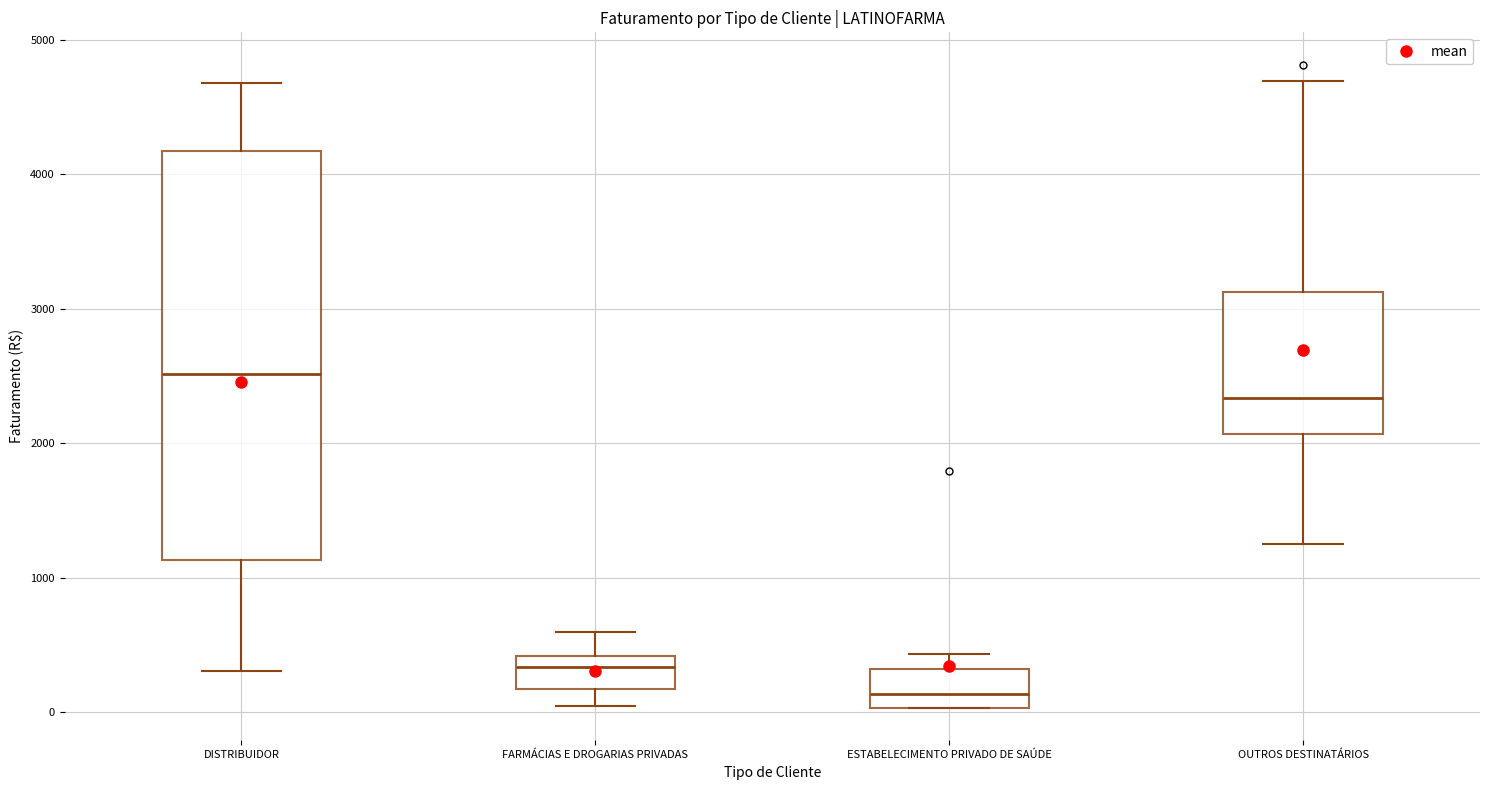

Which box is the tallest, from its lower edge to its upper edge?

DISTRIBUIDOR